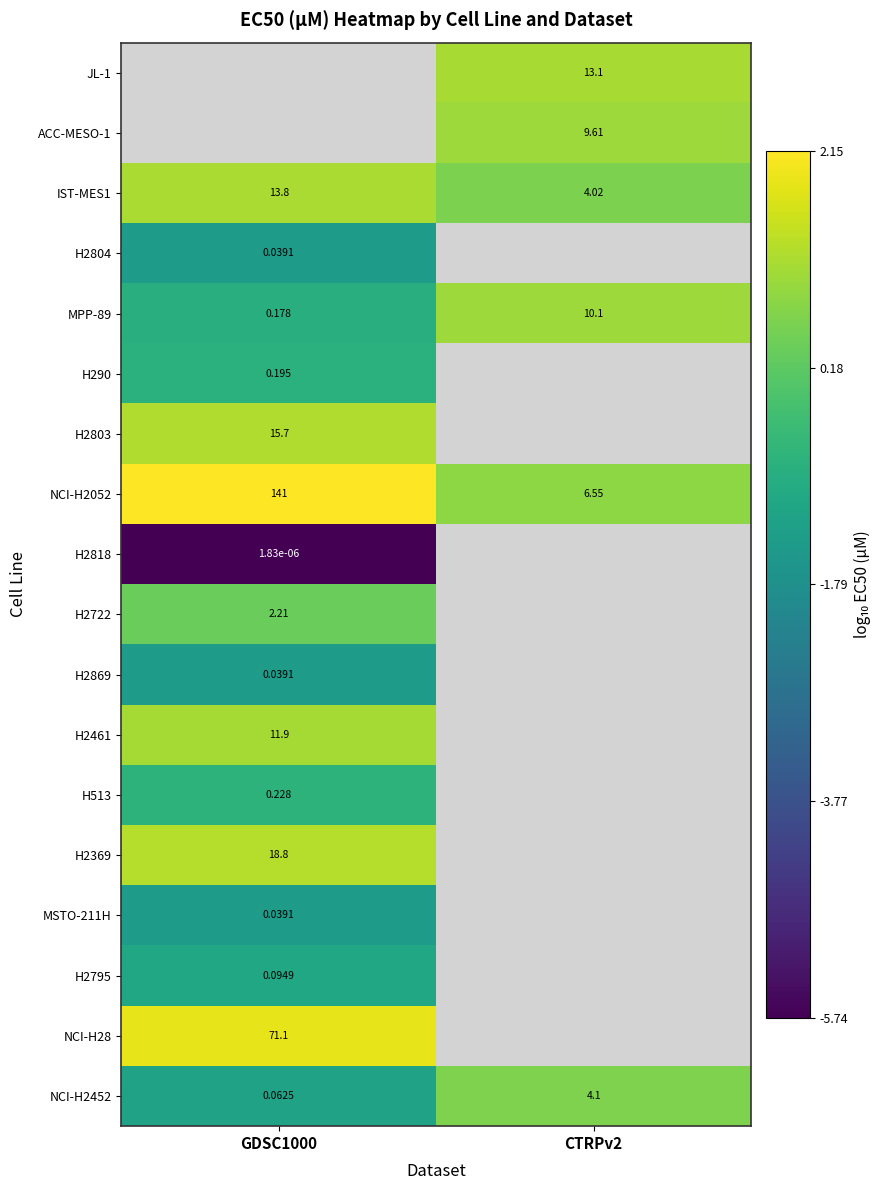

True or false: IST-MES1 has a value of 0.9 at CTRPv2.

False